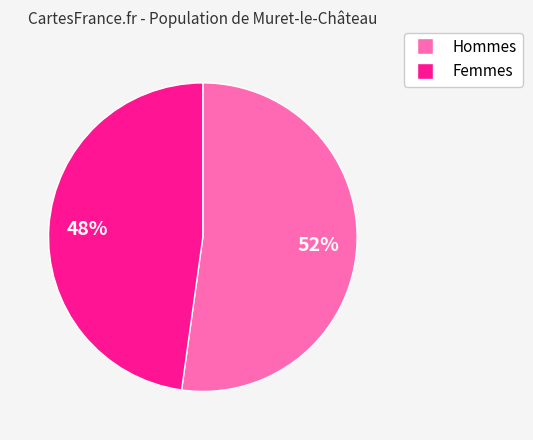

To the nearest percent, what is the difference between the largest and smallest slice percentages?

4%